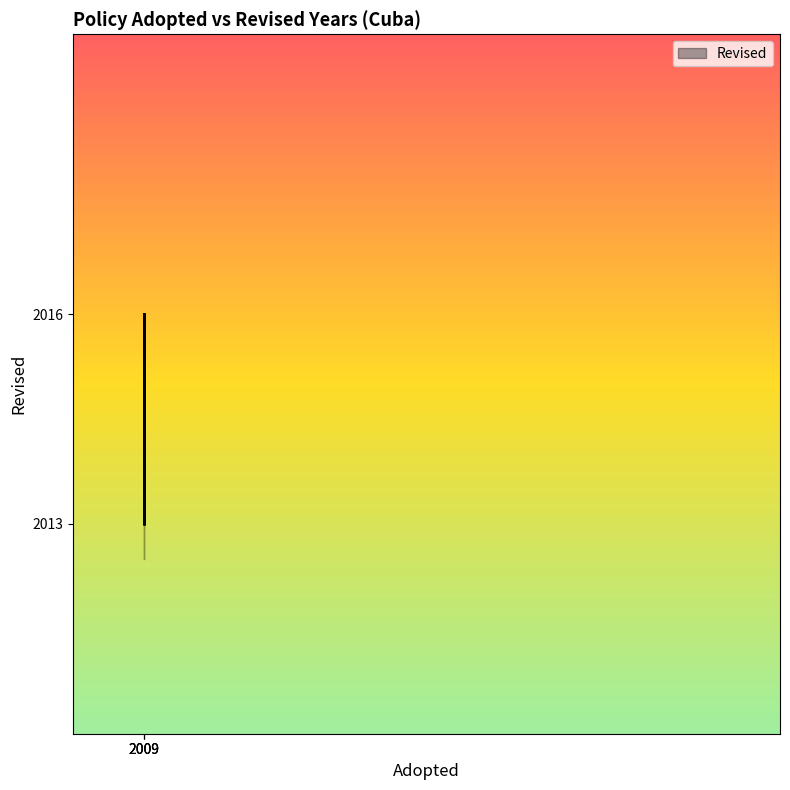

How many lines are shown in the chart?

1